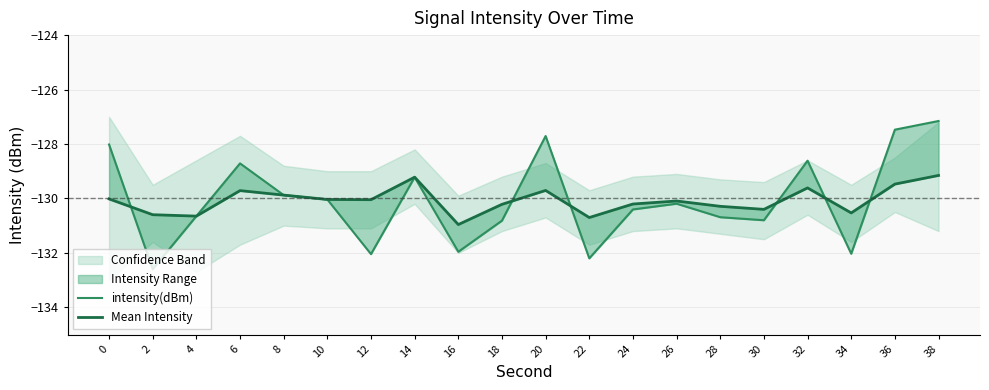

What is the average value of the intensity(dBm) series?

-130.1